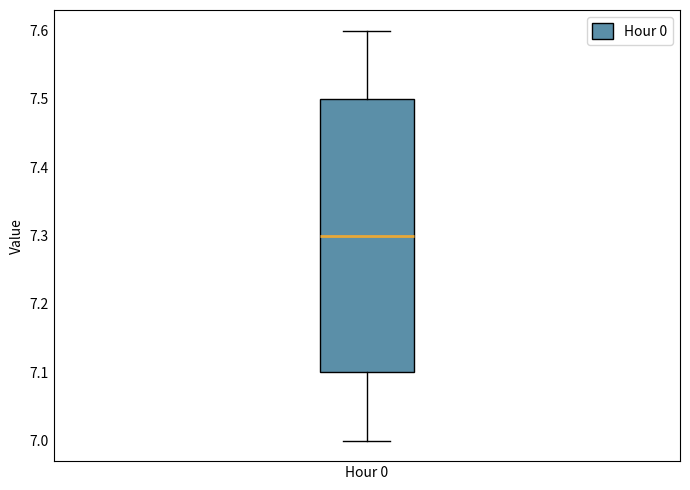

Read this box plot against the y-axis: the position of the median line, the range covered by the box, and the ends of both whiskers. The values are not printed on the chart, so give them approximately, as read against the axis.

median 7.3, box 7.1 to 7.5, whiskers 7.0 to 7.6